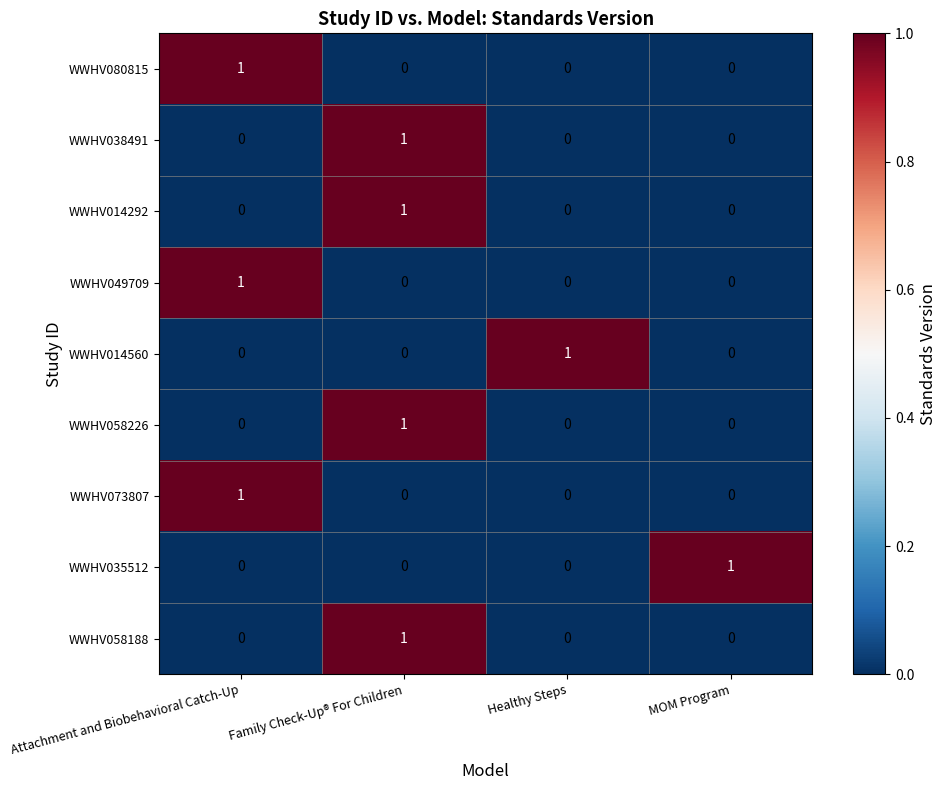

What is the total value across all series at Family Check-Up® For Children?

4